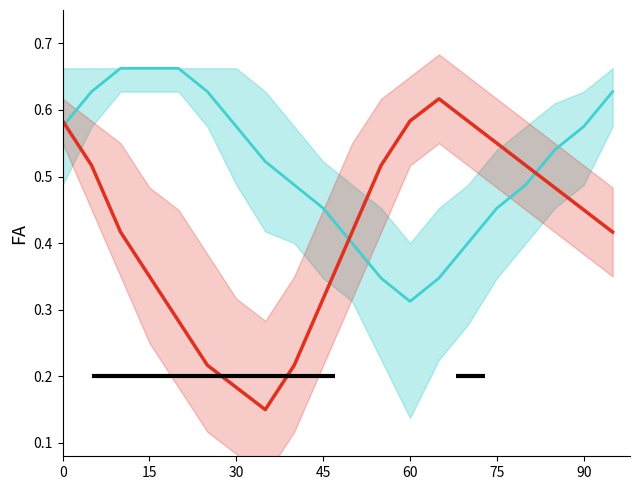

How many lines are shown in the chart?

2